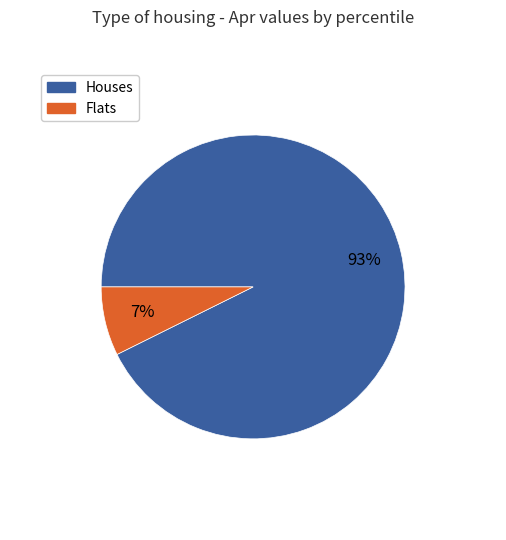

To the nearest percent, what is the average slice percentage?

50%